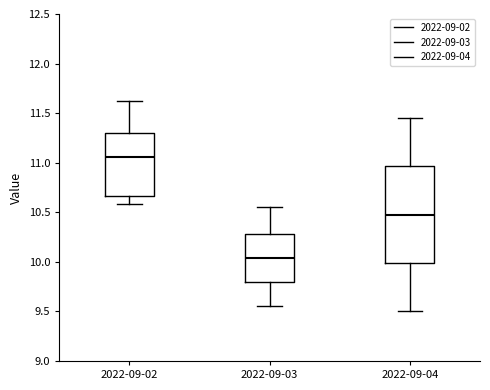

Where does the lower whisker of the box for 2022-09-02 end on the y-axis? The values are not printed on the chart, so give them approximately, as read against the axis.

10.60